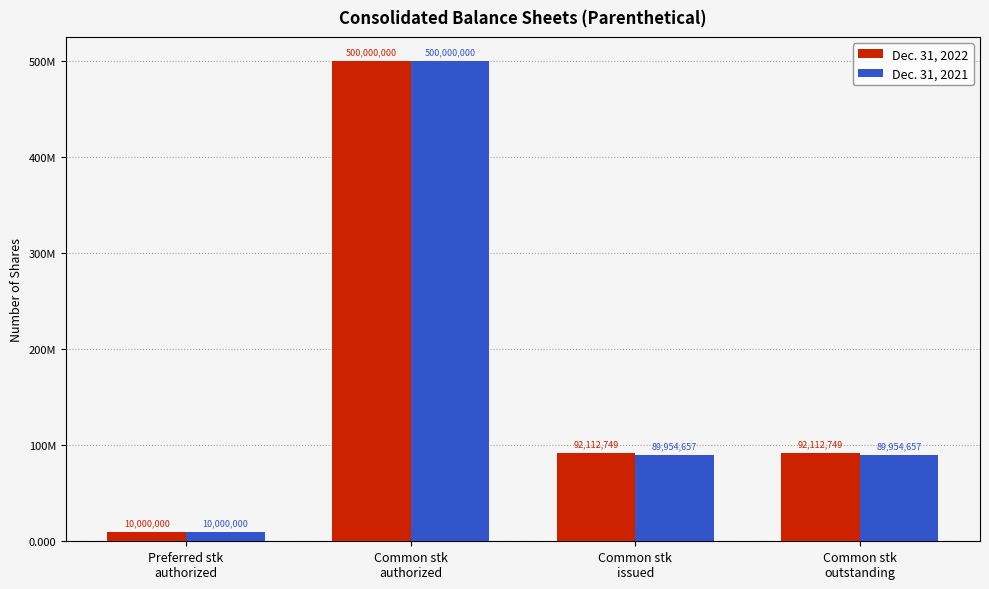

Does the chart contain any negative values?

No